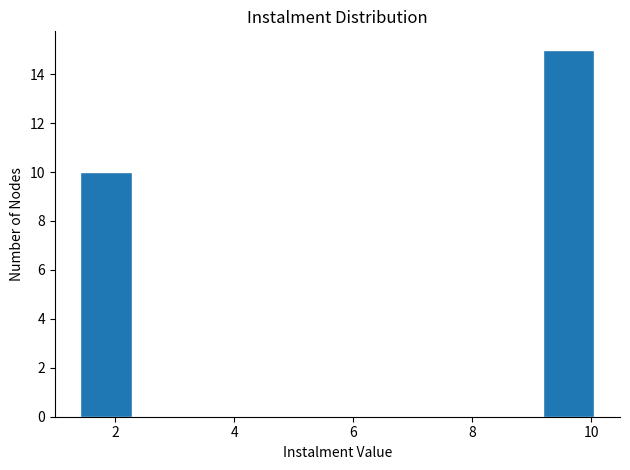

Reading left to right, transcribe this chart: for each bar, give the range it covers on the x-axis and its height. Neither the bar edges nor the heights are printed on the chart, so give them approximately, as read against the axes.

1.4 to 2.2: 10
2.2 to 3.2: 0
3.2 to 4.0: 0
4.0 to 4.8: 0
4.8 to 5.8: 0
5.8 to 6.6: 0
6.6 to 7.4: 0
7.4 to 8.4: 0
8.4 to 9.2: 0
9.2 to 10.0: 15